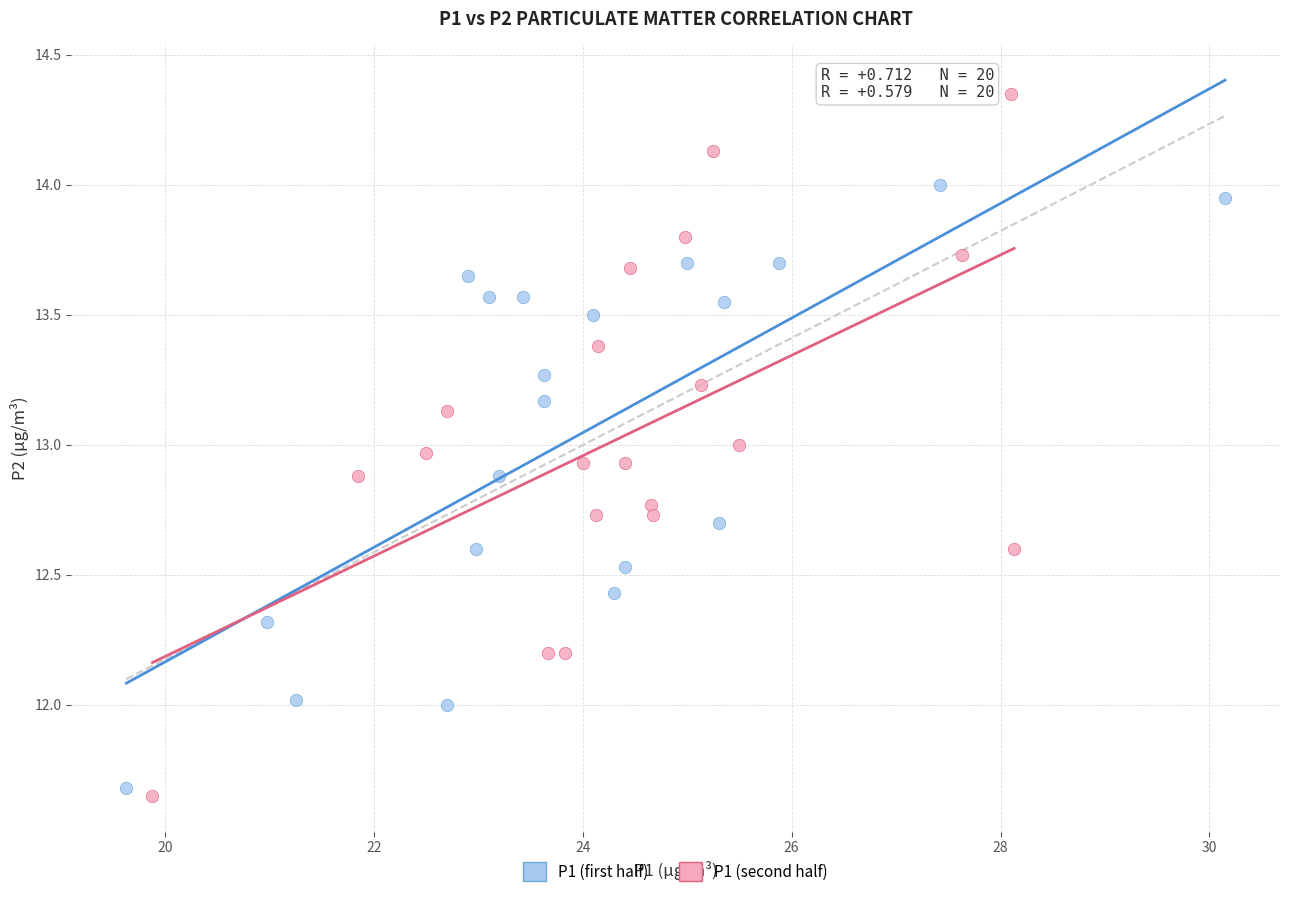

Which series contains the lowest Y value?

P1 (second half)